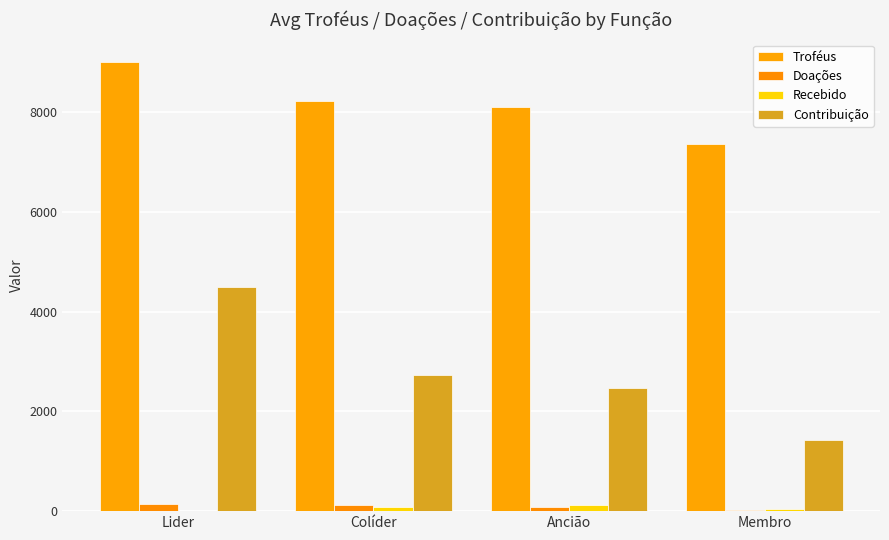

Count the number of data series in this chart.

4